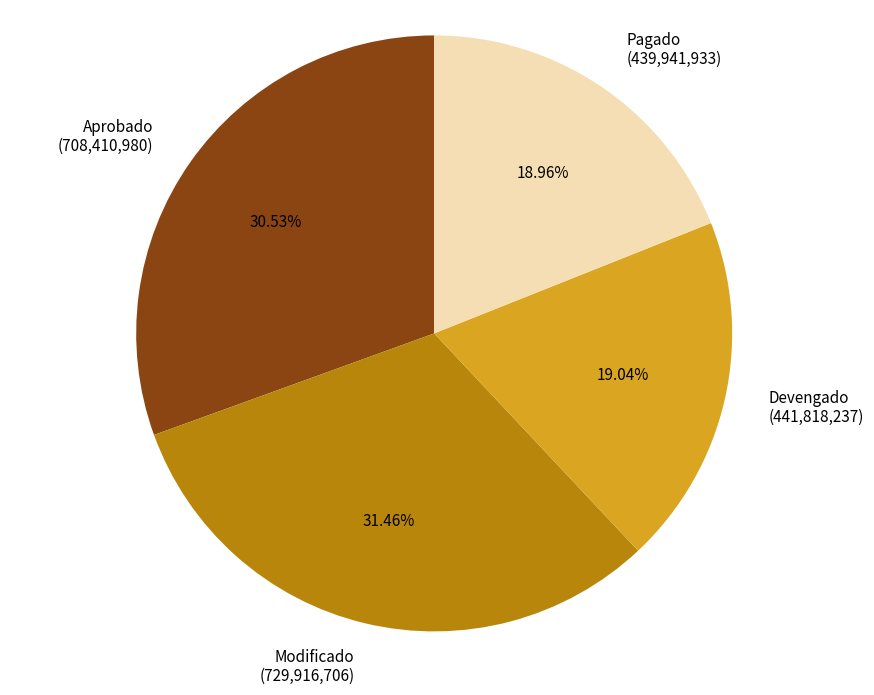

Approximately how many times larger is the value at Pagado (439,941,933) compared to Modificado (729,916,706)?

0.6